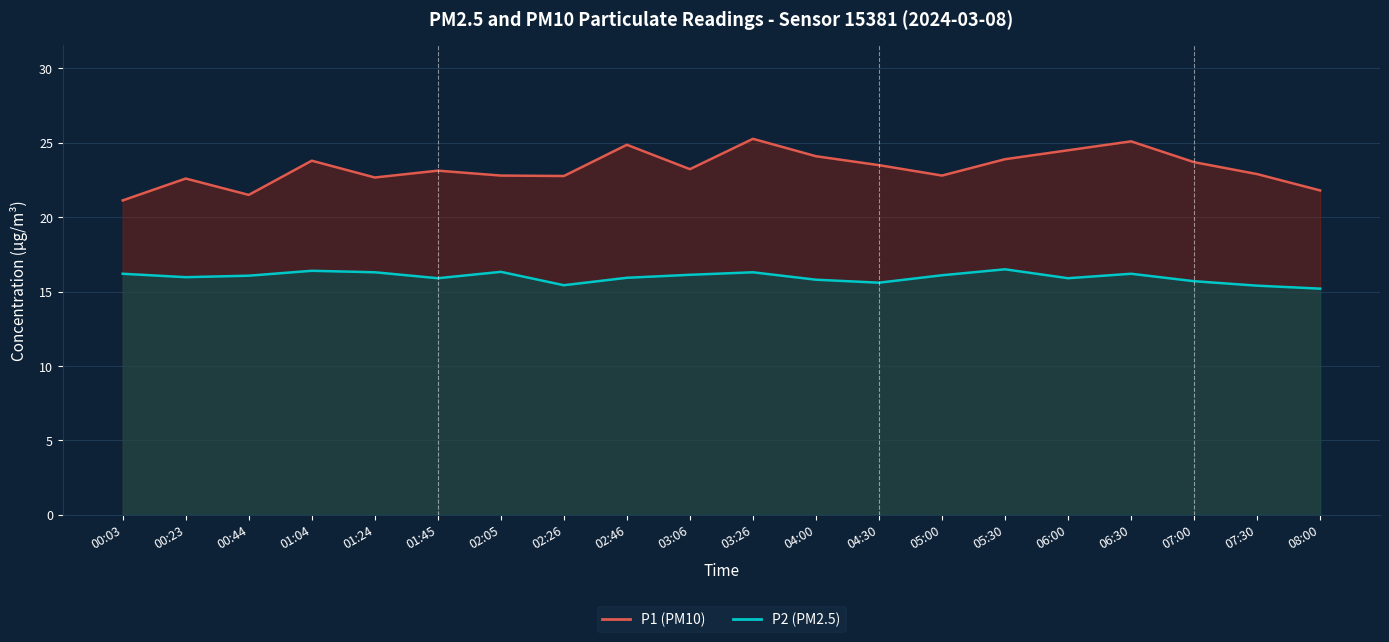

At 00:03, list the series in order from largest to smallest.

P1 (PM10), P2 (PM2.5)